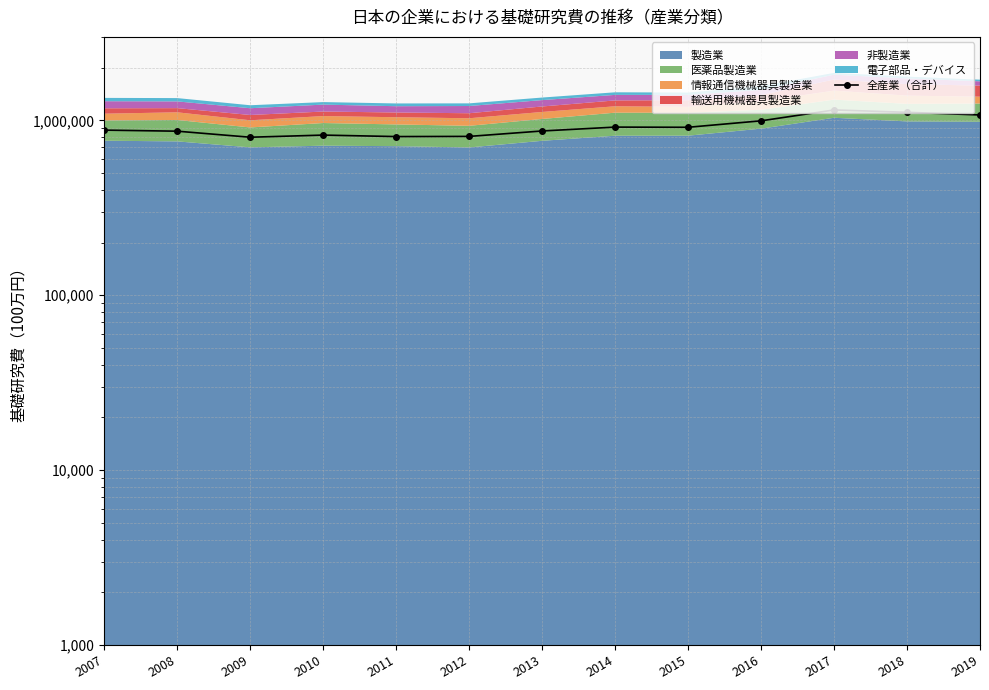

At which category does the data reach its first local valley?

2009